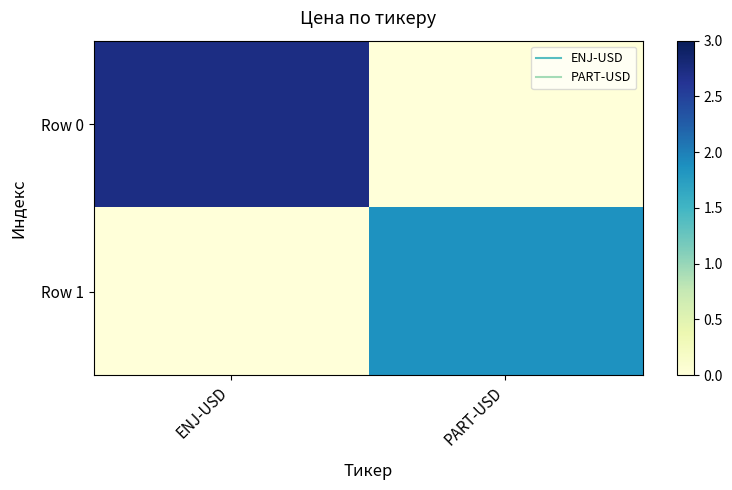

At PART-USD, list the series in order from largest to smallest.

Row 1, Row 0